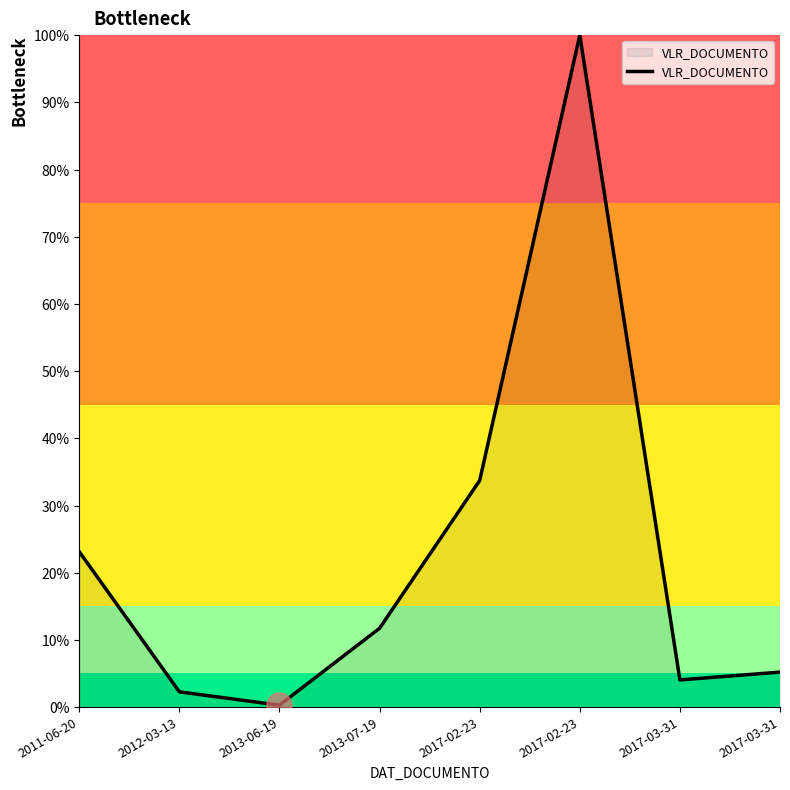

True or false: the data shows 0.0 at 2013-06-19.

True